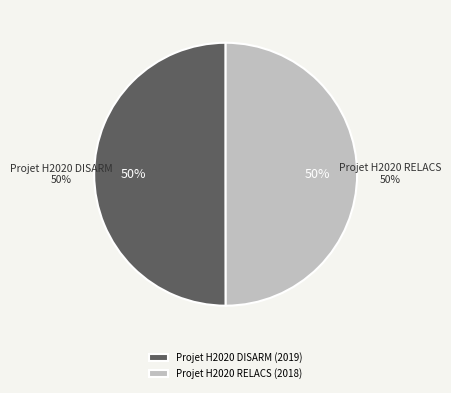

Is it true that Projet H2020 RELACS is 50% of the pie?

True